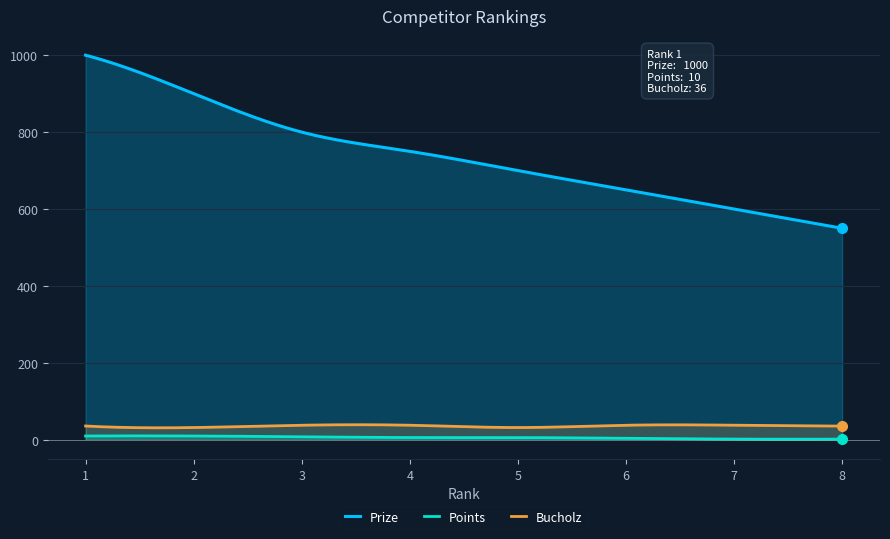

The Prize series shows 309 at 6. True or false?

False